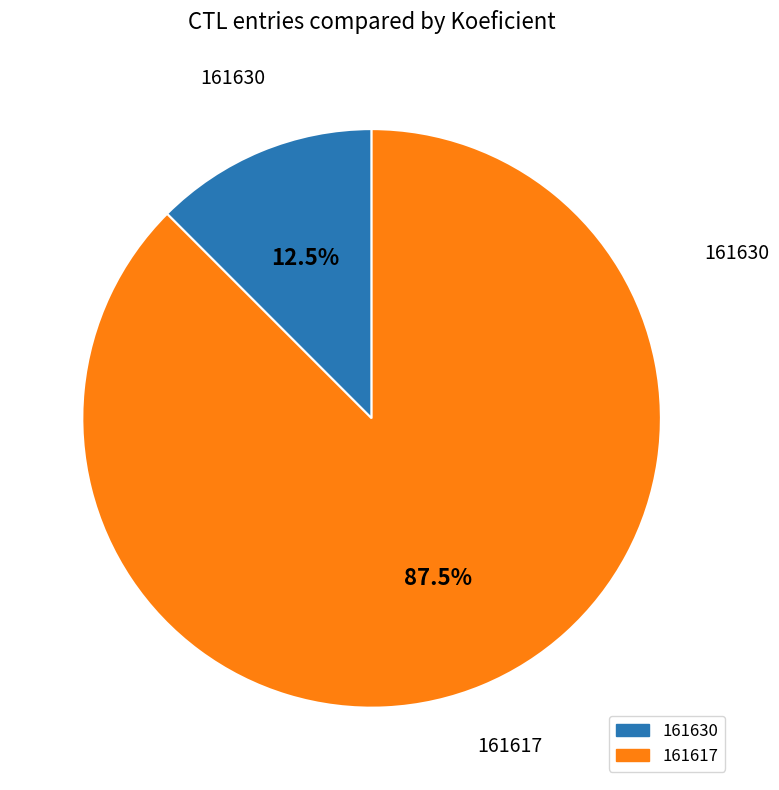

Rank the categories by value from lowest to highest.

161630, 161617